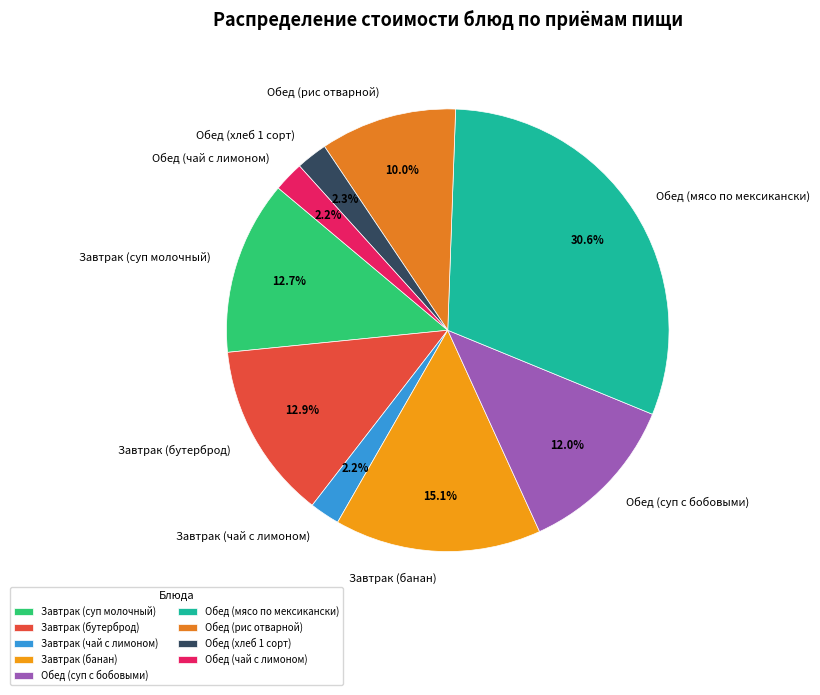

What percentage is the Завтрак (суп молочный) slice, to the nearest percent?

13%